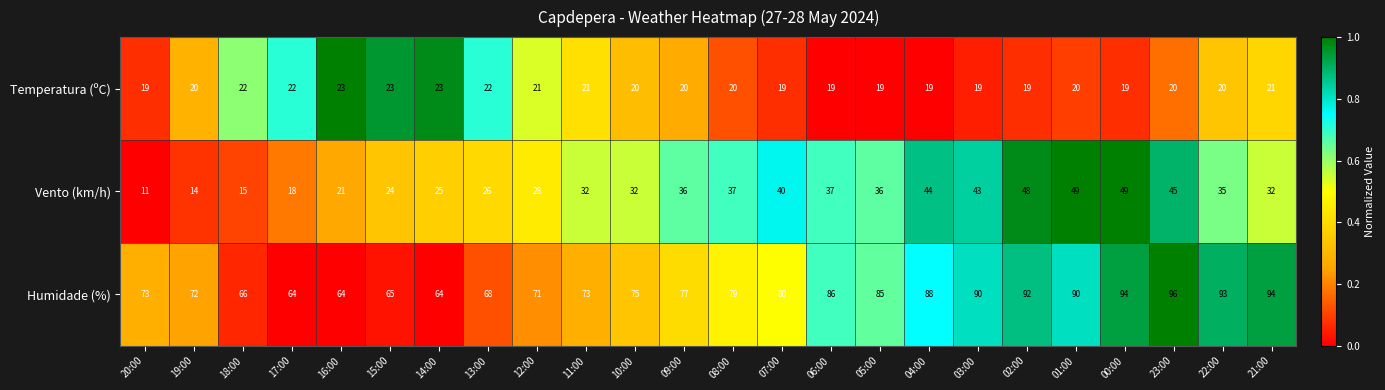

What is the maximum value shown in the chart?

96